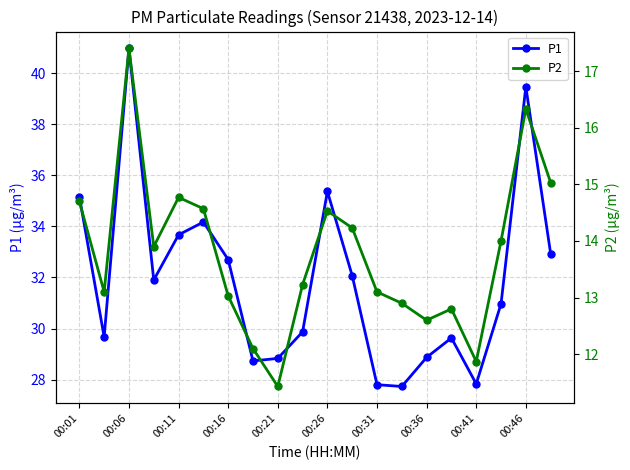

True or false: P1 has more than 2 points higher than both neighbors.

True